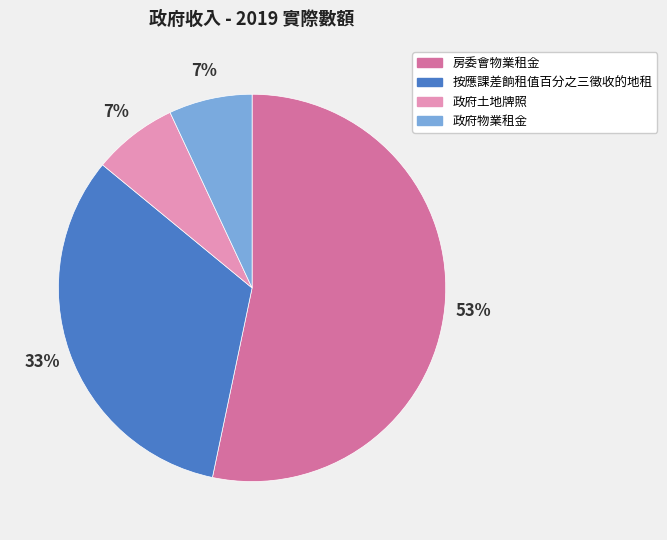

What percentage is the 政府土地牌照 slice, to the nearest percent?

7%